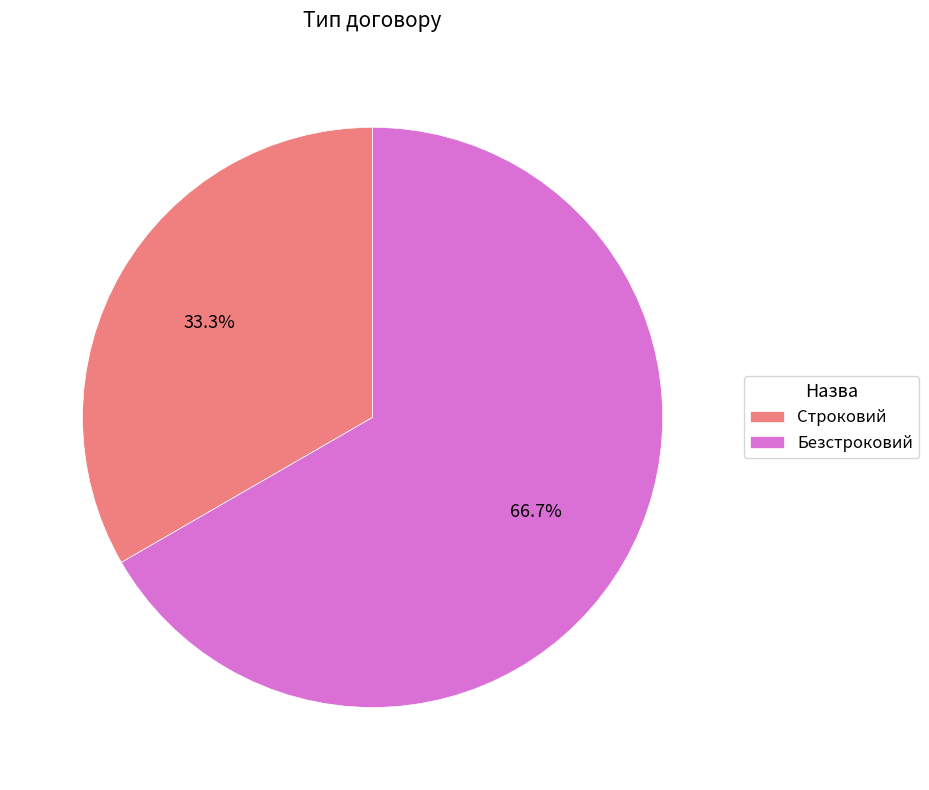

To the nearest percent, what is the difference between the largest and smallest slice percentages?

33%